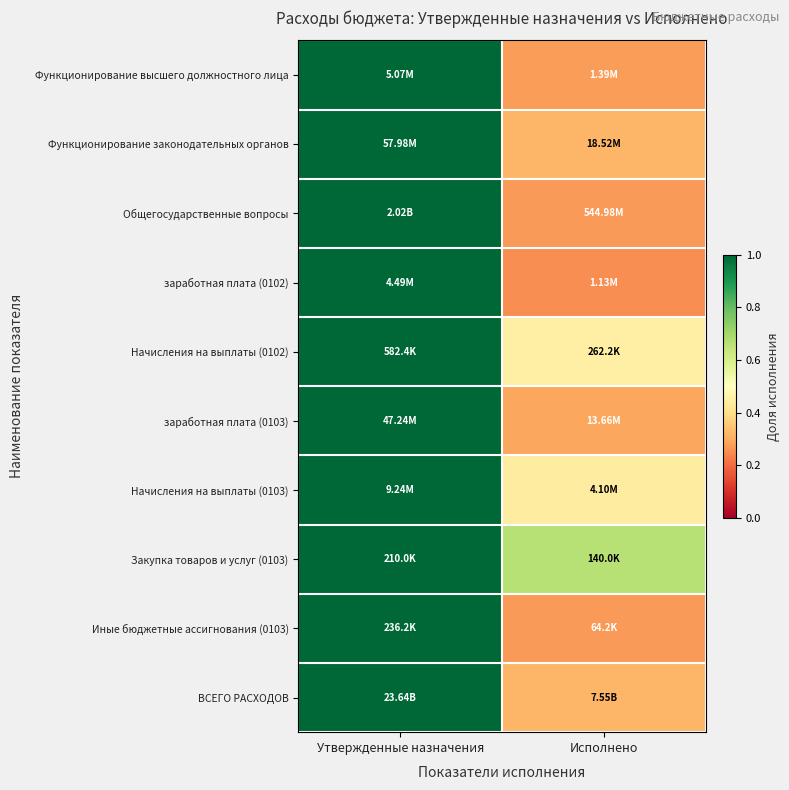

Reading left to right, extract all data points from this chart.

Функционирование высшего должностного лица: Утвержденные назначения=1.0	Исполнено=0.3
Функционирование законодательных органов: Утвержденные назначения=1.0	Исполнено=0.3
Общегосударственные вопросы: Утвержденные назначения=1.0	Исполнено=0.3
заработная плата (0102): Утвержденные назначения=1.0	Исполнено=0.3
Начисления на выплаты (0102): Утвержденные назначения=1.0	Исполнено=0.5
заработная плата (0103): Утвержденные назначения=1.0	Исполнено=0.3
Начисления на выплаты (0103): Утвержденные назначения=1.0	Исполнено=0.4
Закупка товаров и услуг (0103): Утвержденные назначения=1.0	Исполнено=0.7
Иные бюджетные ассигнования (0103): Утвержденные назначения=1.0	Исполнено=0.3
ВСЕГО РАСХОДОВ: Утвержденные назначения=1.0	Исполнено=0.3